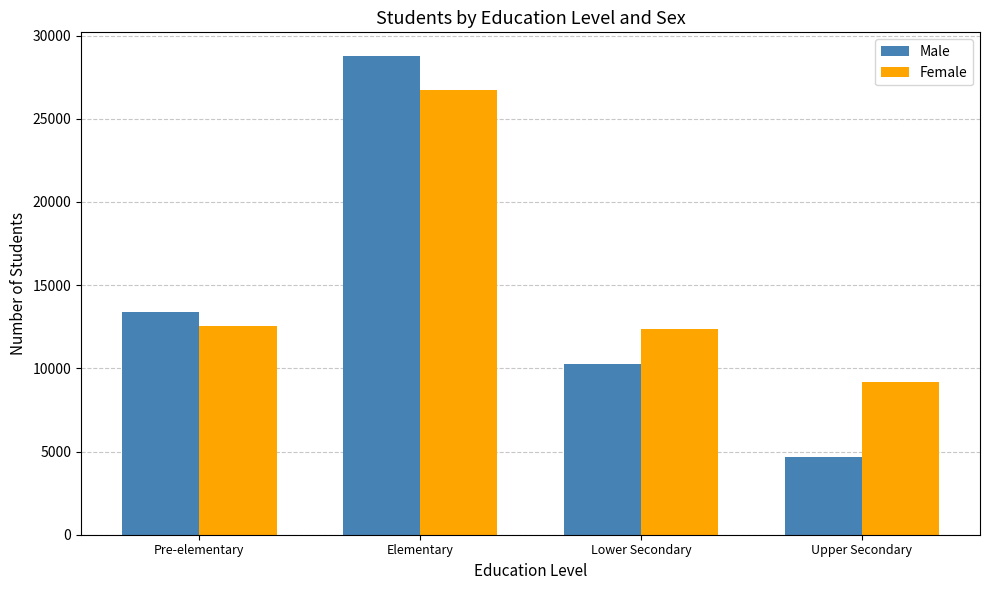

At how many categories does at least one series exceed 27982?

1